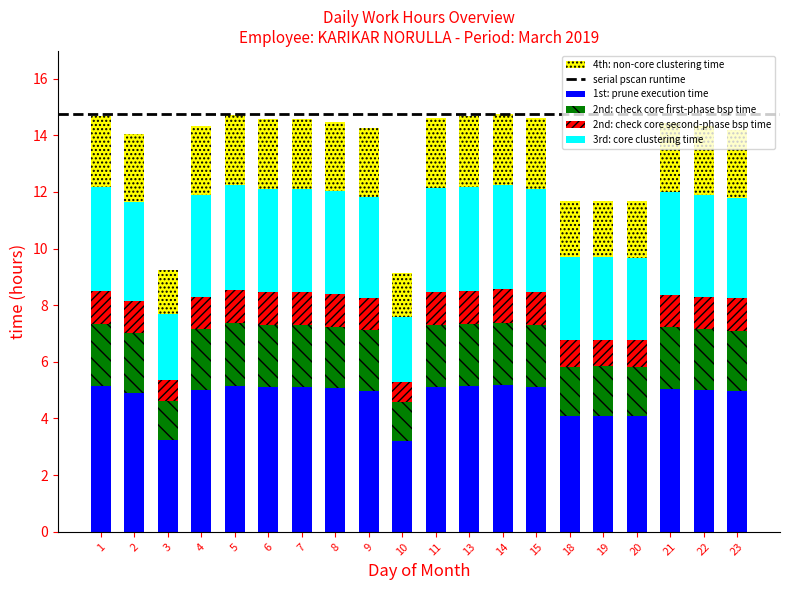

What is the total value across all series at 6?

14.6